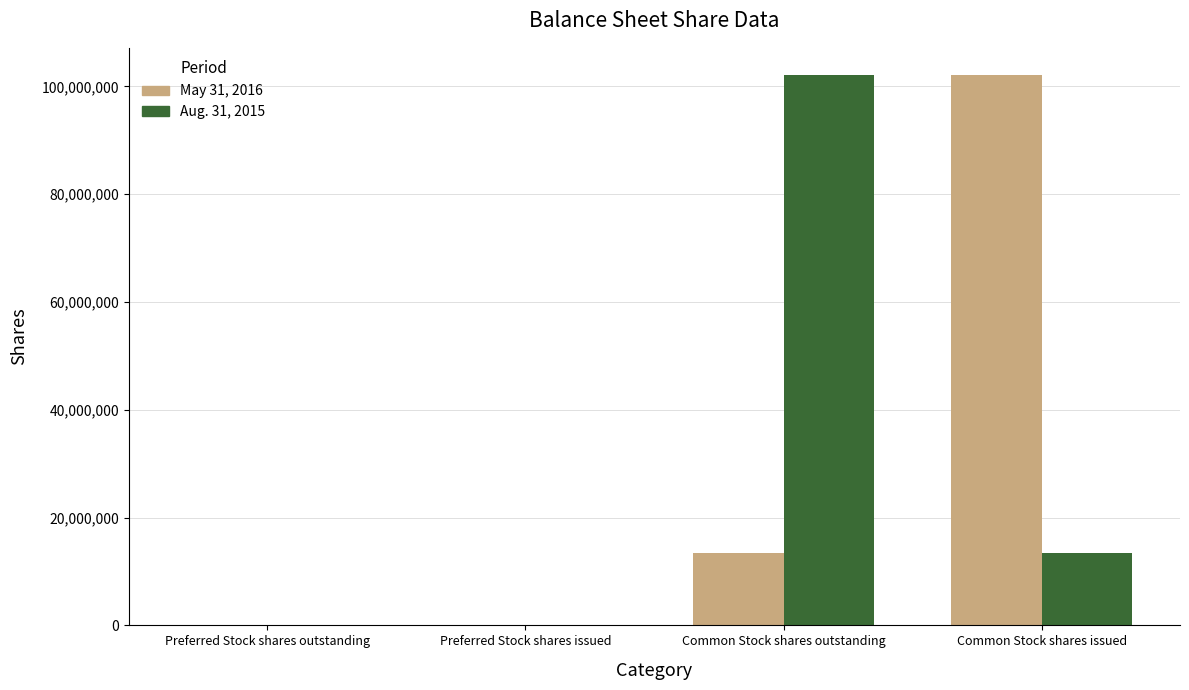

The May 31, 2016 series shows 152280504 at Common Stock shares issued. True or false?

False